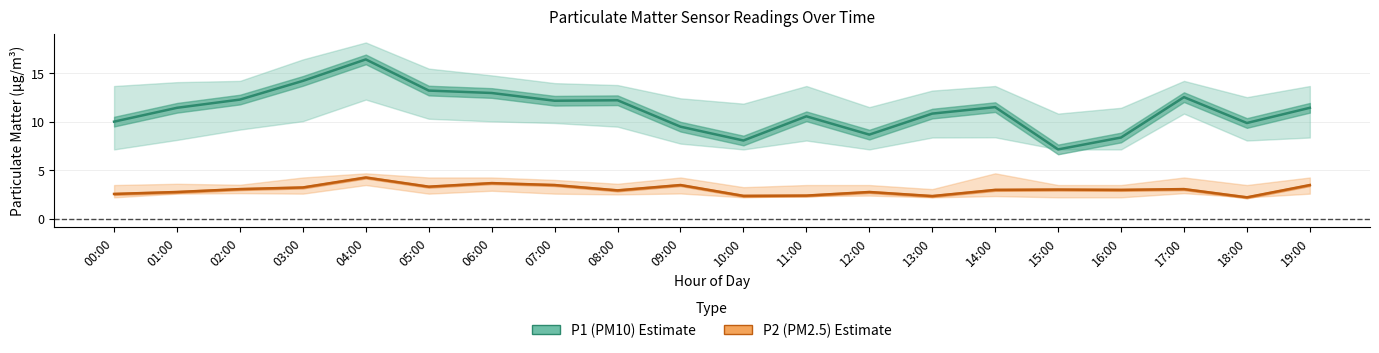

True or false: P1 (PM10) and P2 (PM2.5) cross at least once.

False